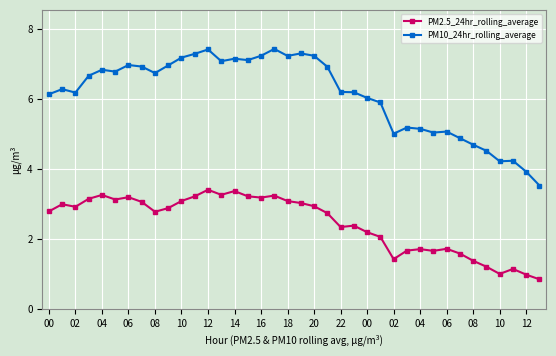

What is the average value of the PM2.5_24hr_rolling_average series?

2.5